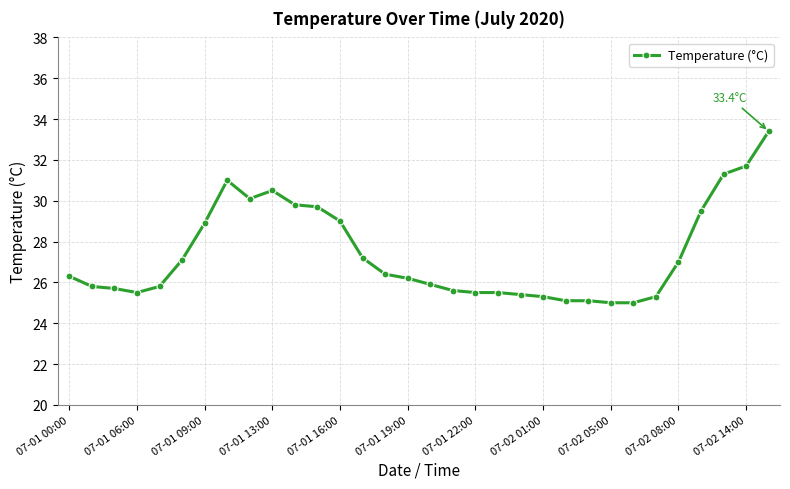

What is the smallest value displayed?

25.0